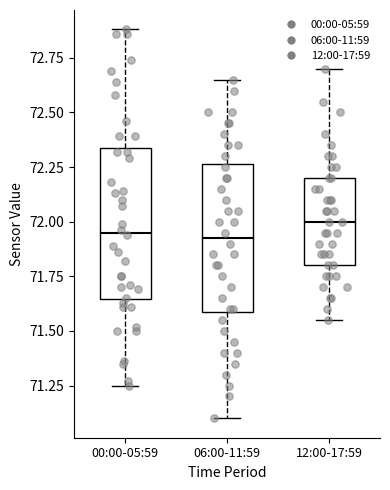

Which box has the highest median line?

12:00-17:59